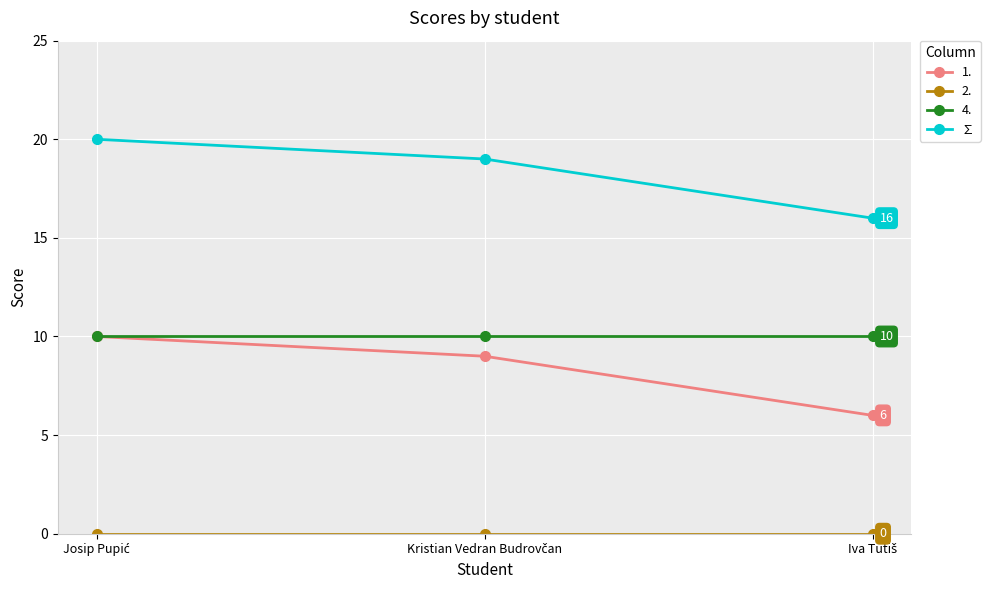

Which series has the largest total across all categories?

∑